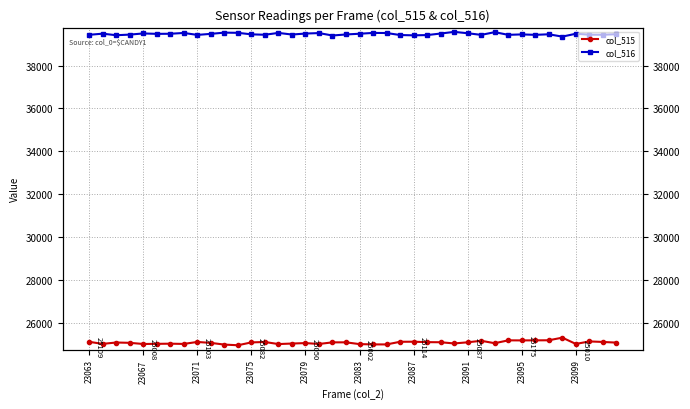

Rank the series by their maximum value, from highest to lowest.

col_516, col_515